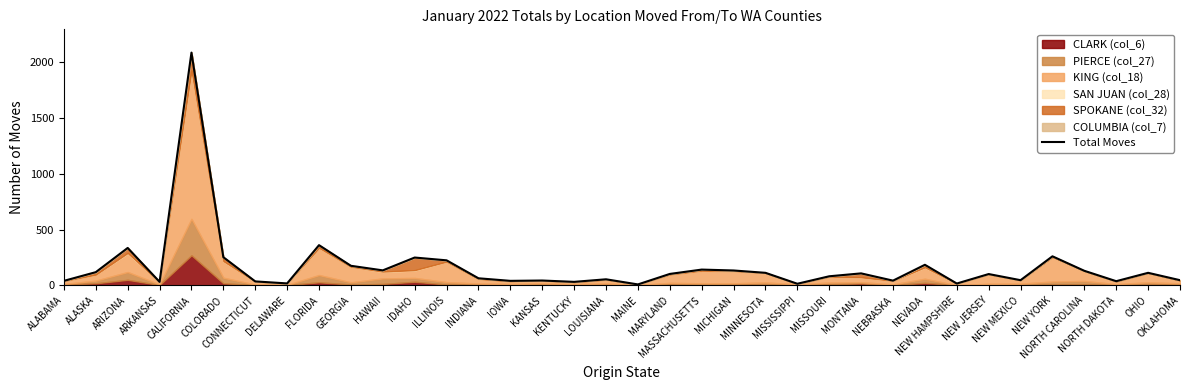

What position from the left is MONTANA?

26